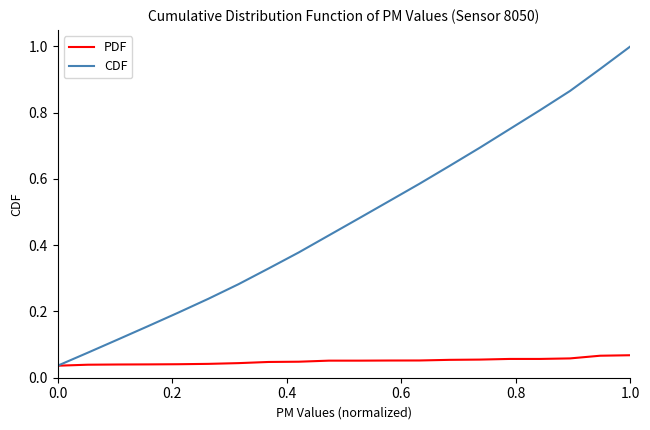

Rank the series by their average value, from lowest to highest.

PDF, CDF